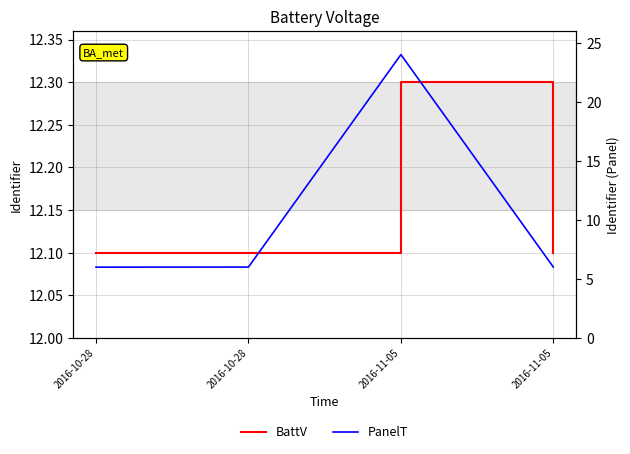

Does the chart have visible grid lines?

Yes